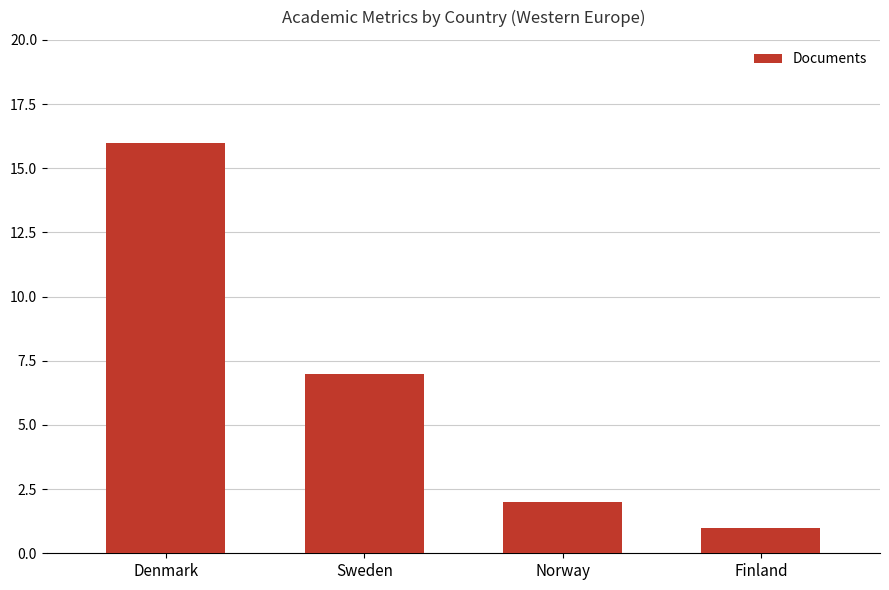

Reading right to left, what are all the values shown in this chart?

Finland=1	Norway=2	Sweden=7	Denmark=16